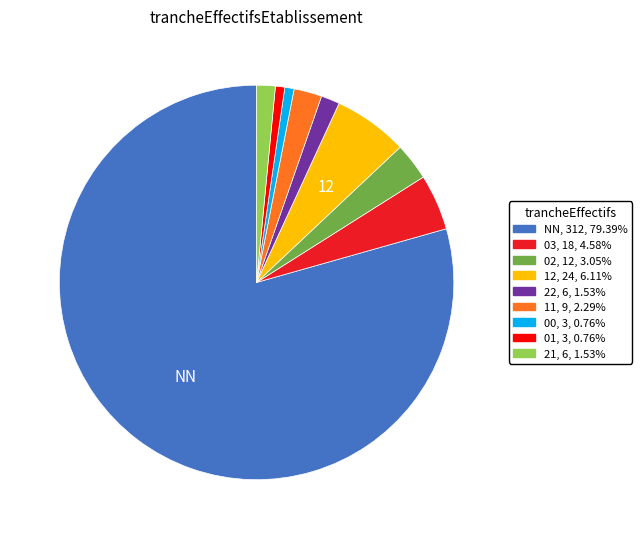

Does any single category account for the majority?

Yes